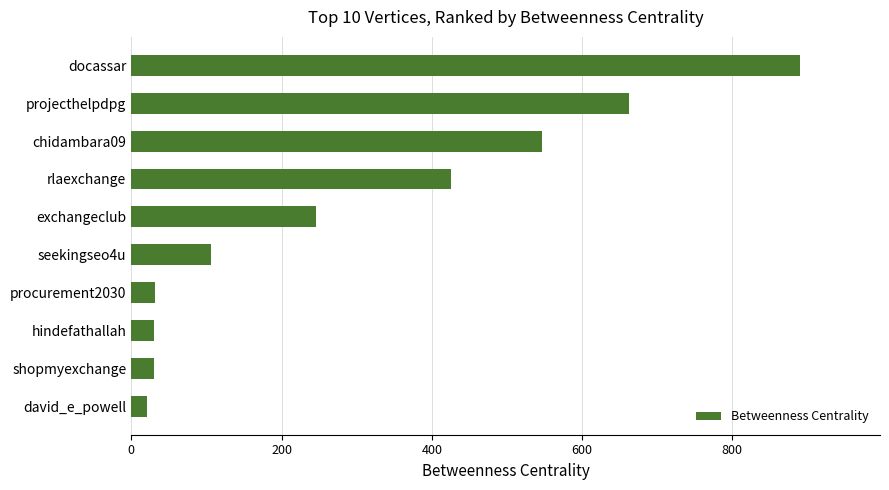

What is the maximum value shown in the chart?

889.8